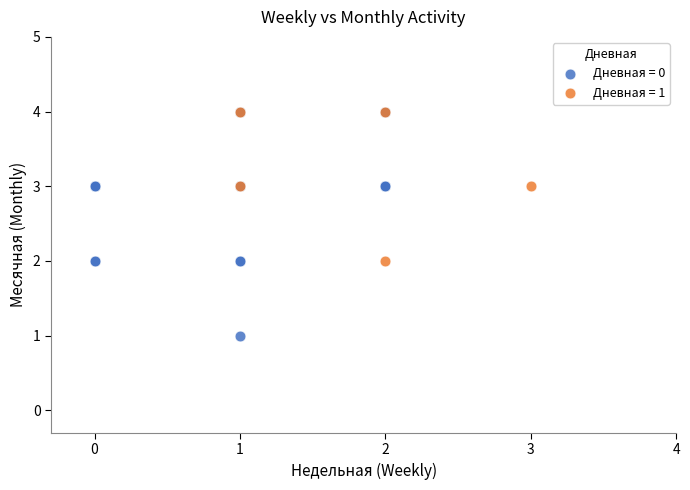

What are all the series names shown in the legend?

Дневная = 0, Дневная = 1